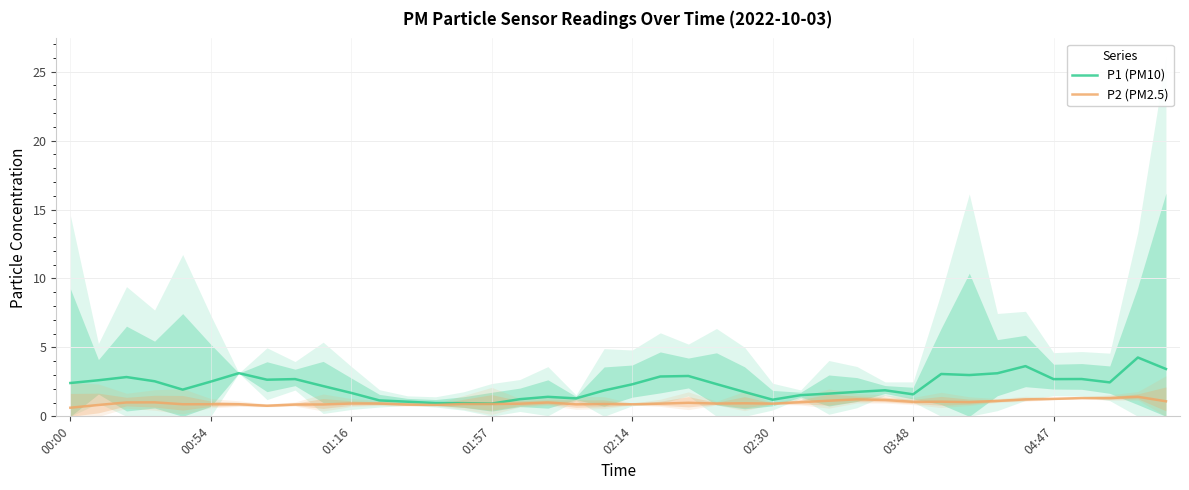

The P2 (PM2.5) series shows 0.2 at 04:47. True or false?

False